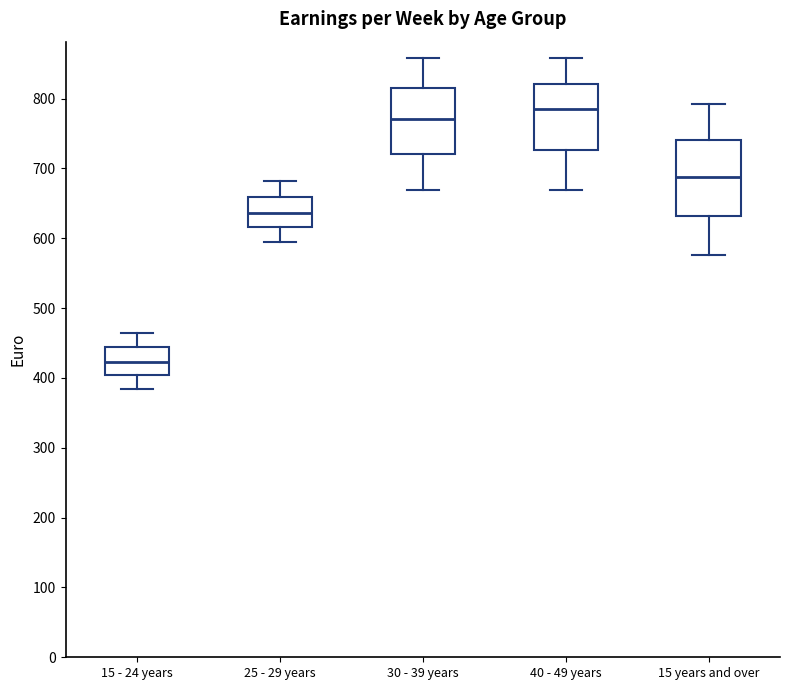

Reading left to right, read every box against the y-axis: the position of its median line, the range the box covers, and the ends of its whiskers. The values are not printed on the chart, so give them approximately, as read against the axis.

15 - 24 years: median 420, box 400 to 440, whiskers 380 to 460
25 - 29 years: median 640, box 620 to 660, whiskers 590 to 680
30 - 39 years: median 770, box 720 to 810, whiskers 670 to 860
40 - 49 years: median 790, box 730 to 820, whiskers 670 to 860
15 years and over: median 690, box 630 to 740, whiskers 580 to 790